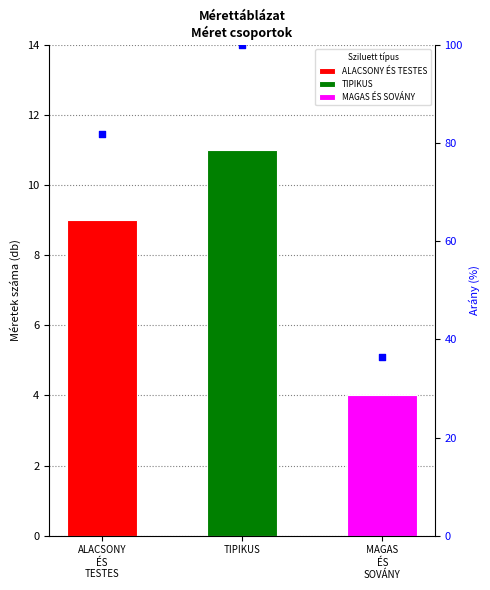

What is the ratio of the value at ALACSONY
ÉS
TESTES to the value at TIPIKUS?

0.8